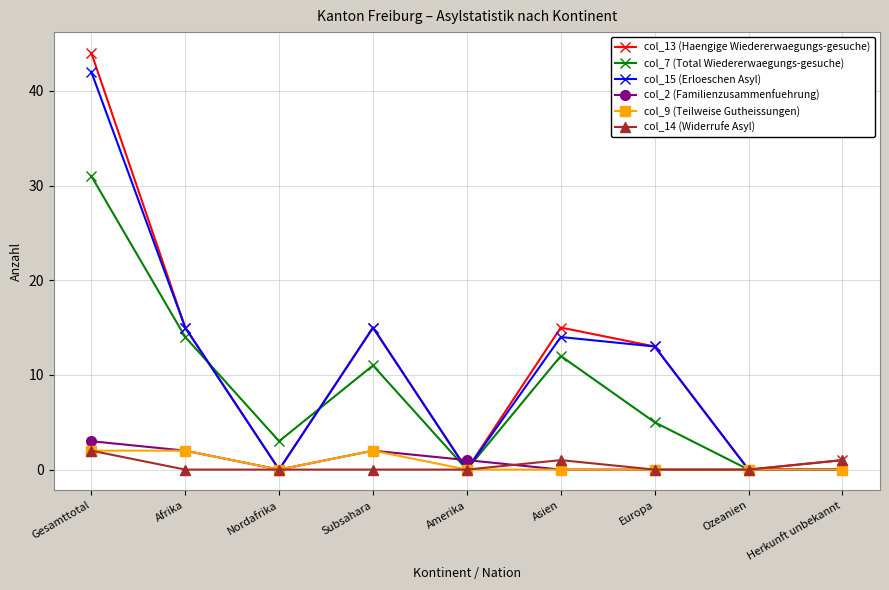

True or false: col_7 (Total Wiedererwaegungs-gesuche) and col_15 (Erloeschen Asyl) intersect in this chart.

True